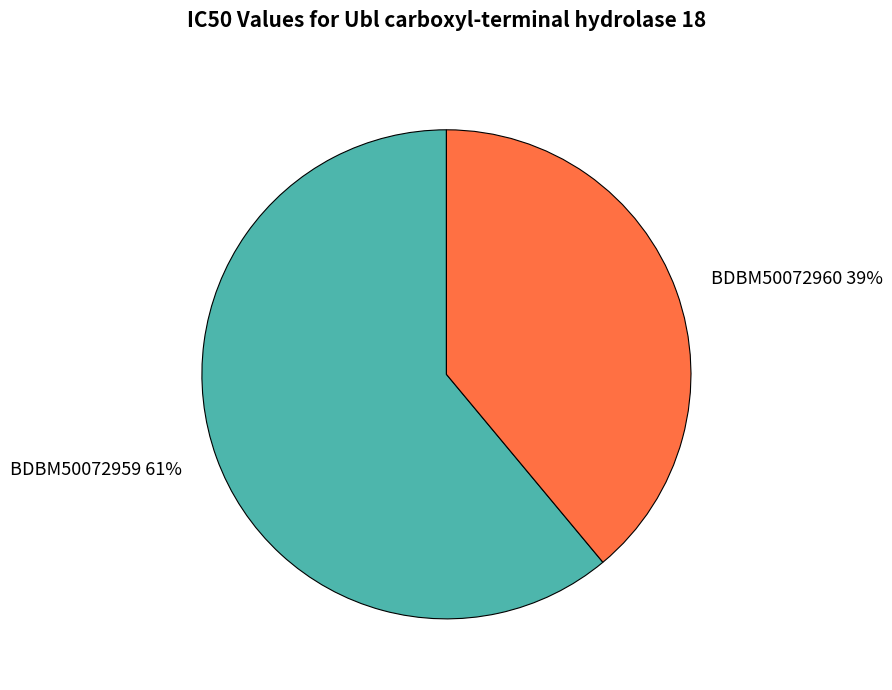

Count the number of slices in the pie.

2